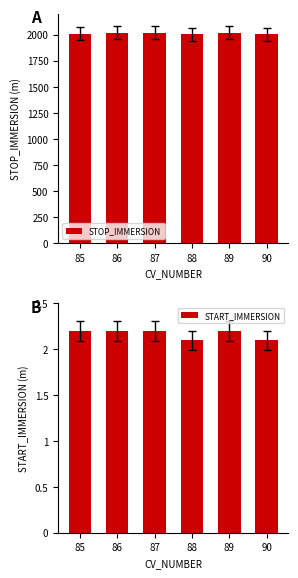

What is the smallest value displayed?

2.1